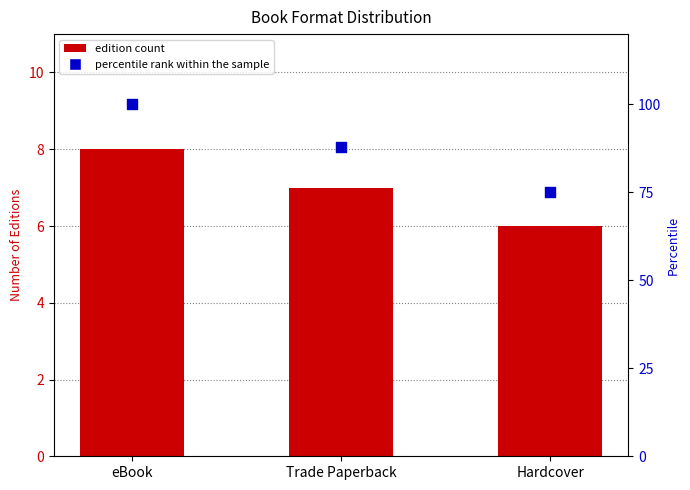

Which series contains the highest Y value?

percentile rank within the sample